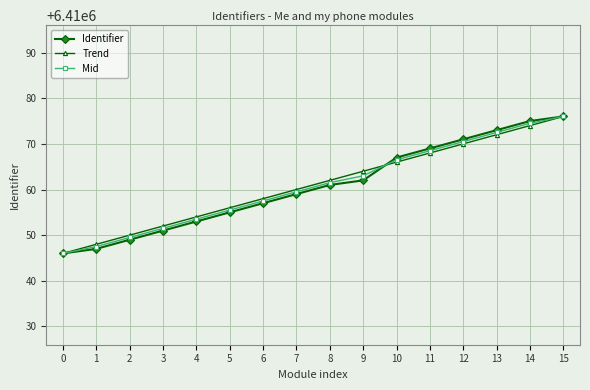

What is the smallest value displayed?

6410046.0